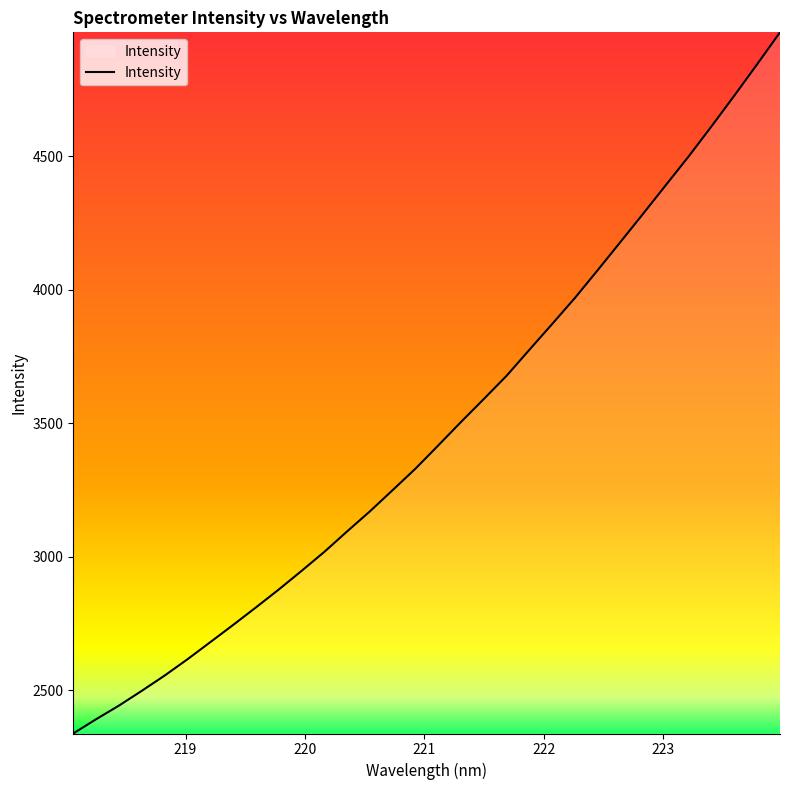

Reading right to left, transcribe all the data shown in this chart.

4963.2	4844.1	4726.9	4612.2	4499.9	4392.7	4285.1	4179.1	4073.3	3969.4	3871.6	3775.1	3677.8	3590.8	3504.9	3416.9	3329.9	3249.7	3170.0	3094.9	3018.2	2946.9	2877.1	2810.2	2744.6	2680.2	2616.2	2555.2	2498.2	2442.9	2392.0	2338.5